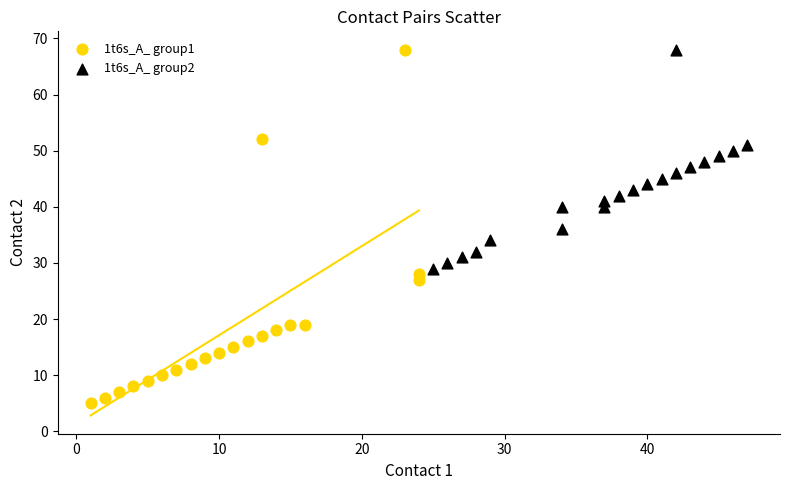

Which series contains the lowest Y value?

1t6s_A_ group1